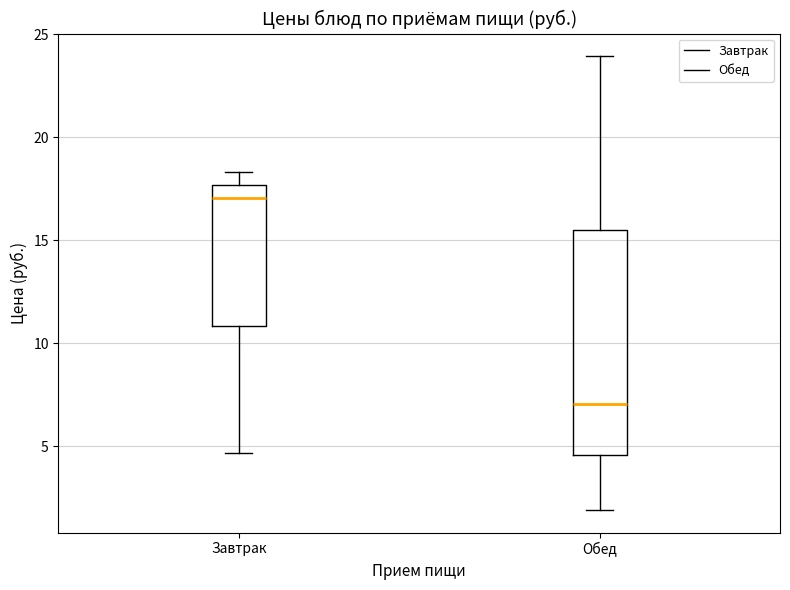

Comparing the boxes themselves (not the whiskers), which one is the tallest?

Обед